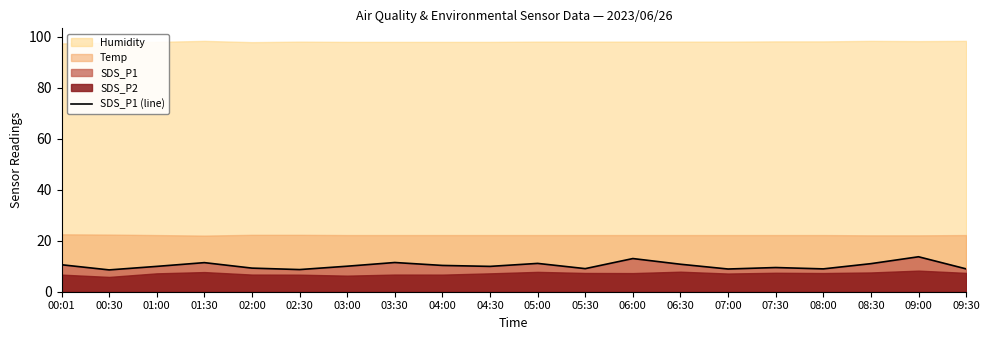

At which label is the value closest to 11?

08:30